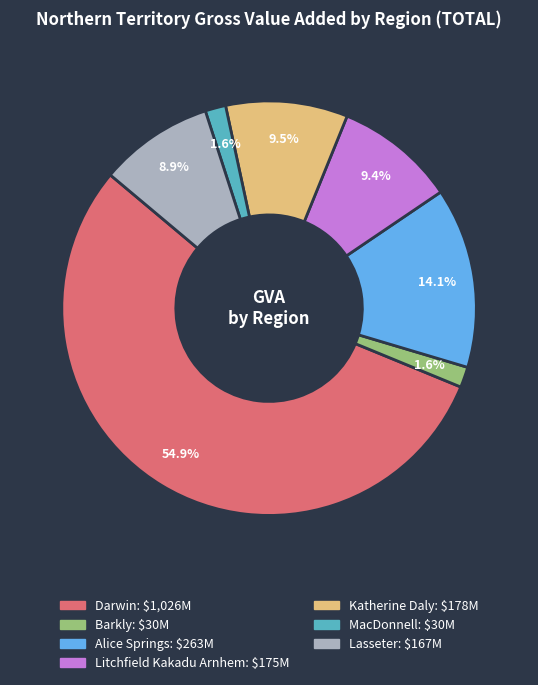

The Katherine Daly slice represents 1% of the pie. True or false?

False